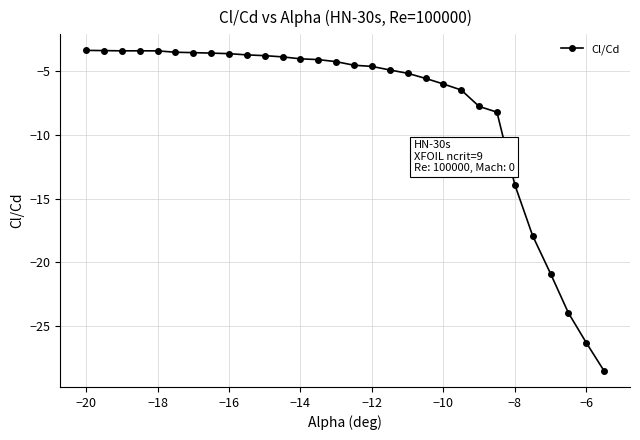

What is the value of the 16th point from the left?

-4.5